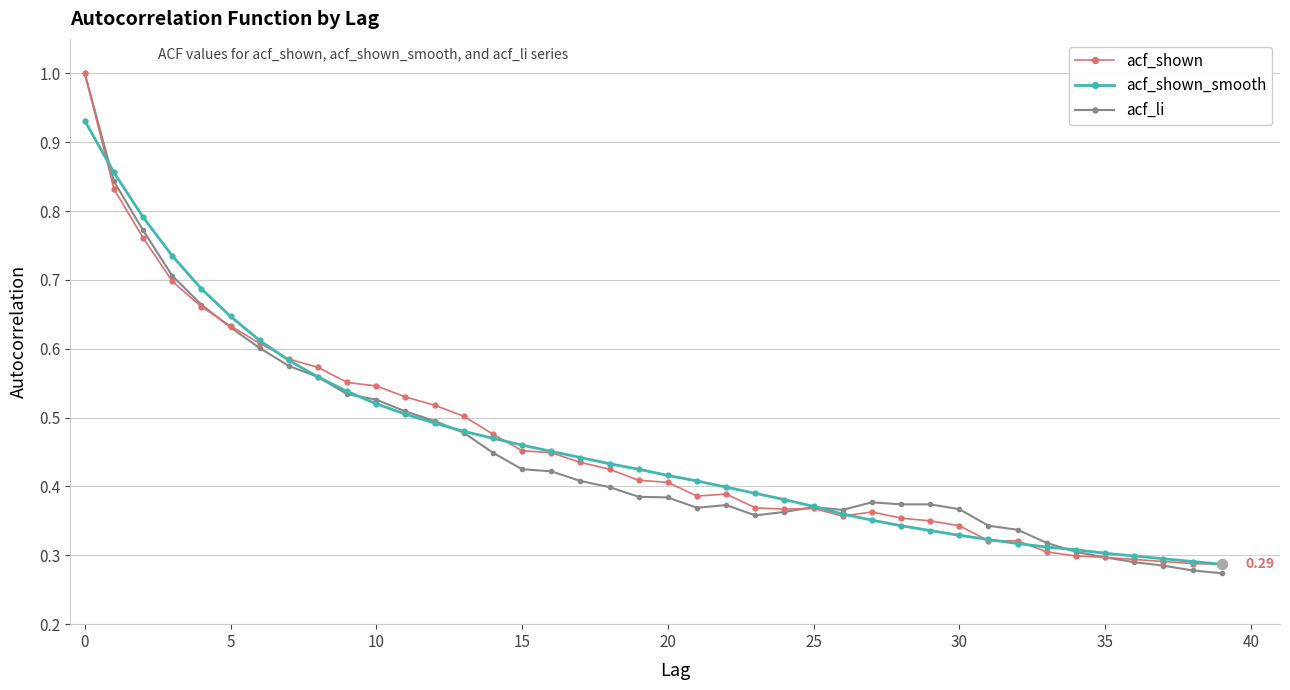

True or false: acf_shown has more than 1 points higher than both neighbors.

True